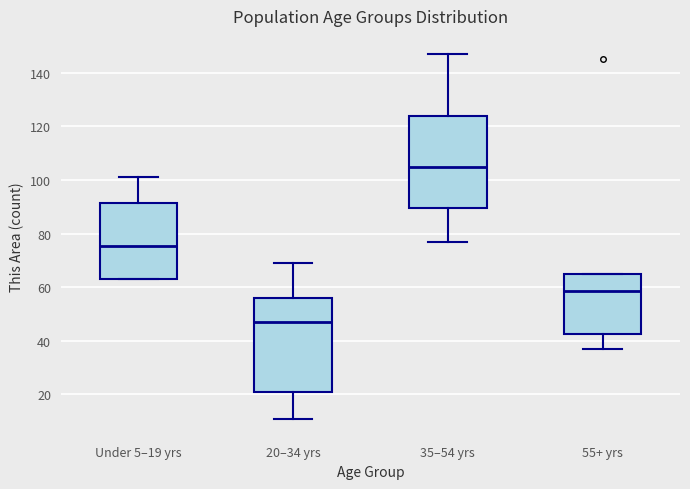

Reading left to right, transcribe this box plot: for each box, give where its median line is, the range the box spans, and where its two whiskers end, as read against the y-axis. The values are not printed on the chart, so give them approximately, as read against the axis.

Under 5–19 yrs: median 76, box 64 to 92, whiskers 64 to 102
20–34 yrs: median 48, box 22 to 56, whiskers 12 to 70
35–54 yrs: median 106, box 90 to 124, whiskers 78 to 148
55+ yrs: median 58, box 42 to 64, whiskers 38 to 66